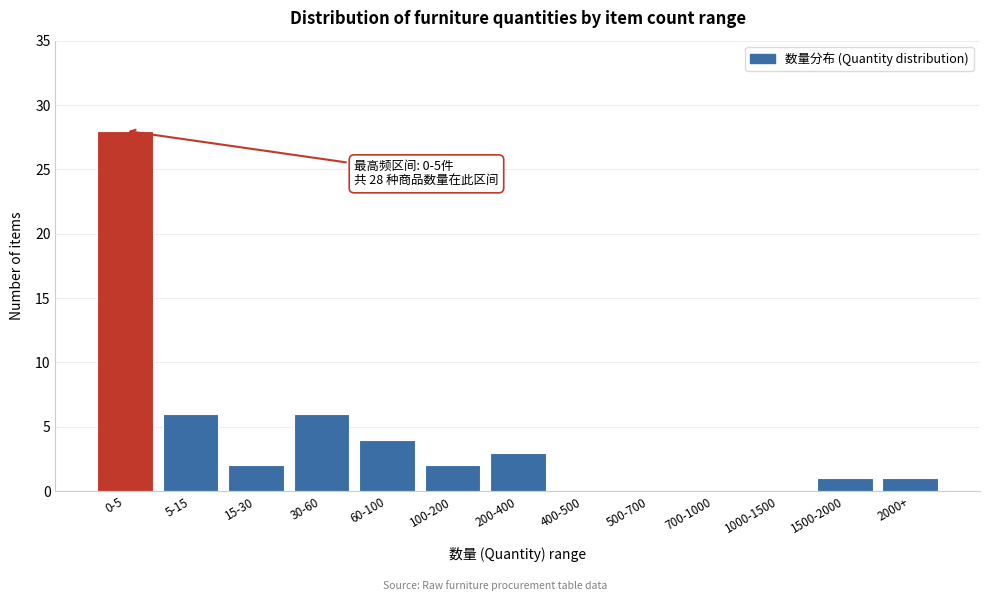

Reading left to right, list all the values displayed in this chart.

0-5=28	5-15=6	15-30=2	30-60=6	60-100=4	100-200=2	200-400=3	400-500=0	500-700=0	700-1000=0	1000-1500=0	1500-2000=1	2000+=1